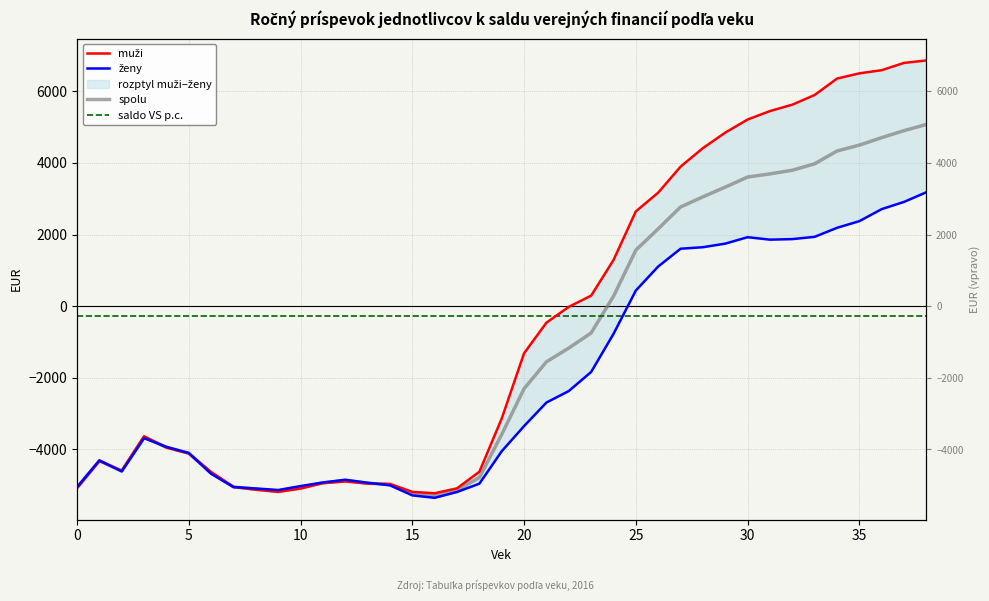

Reading left to right, transcribe all the data shown in this chart.

muži: -5080.1	-4321.3	-4590.6	-3630.3	-3946.9	-4111.6	-4629.7	-5044.3	-5123.9	-5184.9	-5091.8	-4940.3	-4892.3	-4952.3	-4960.7	-5182.7	-5221.7	-5084.0	-4622.1	-3134.3	-1313.6	-459.7	-18.9	293.9	1287.6	2646.2	3169.8	3895.0	4412.6	4845.4	5211.1	5446.6	5625.5	5895.7	6353.9	6499.9	6588.3	6791.5	6860.2
ženy: -5049.4	-4305.2	-4611.6	-3684.7	-3926.8	-4097.9	-4678.7	-5047.7	-5088.2	-5131.1	-5021.1	-4920.6	-4843.9	-4928.0	-5000.4	-5280.7	-5349.2	-5185.8	-4954.3	-4048.3	-3346.1	-2689.3	-2368.3	-1835.4	-773.7	437.9	1108.0	1604.0	1646.7	1746.7	1926.2	1857.7	1872.8	1936.3	2187.7	2374.3	2710.3	2911.8	3181.8
spolu: -5065.2	-4313.5	-4600.9	-3656.7	-3937.1	-4104.9	-4653.7	-5046.0	-5106.5	-5158.7	-5057.5	-4930.7	-4868.8	-4940.4	-4980.0	-5230.3	-5284.0	-5133.8	-4783.7	-3577.8	-2302.5	-1552.7	-1169.1	-746.6	276.6	1564.8	2159.4	2769.1	3052.9	3324.3	3605.0	3694.1	3795.0	3975.6	4331.4	4496.4	4705.4	4901.3	5074.1